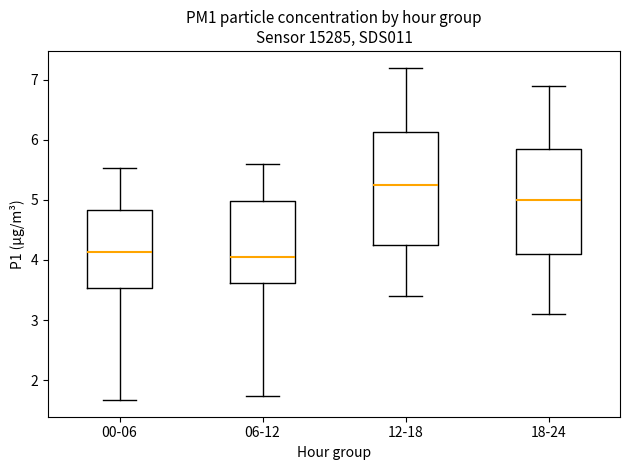

Which box has the highest median line?

12-18